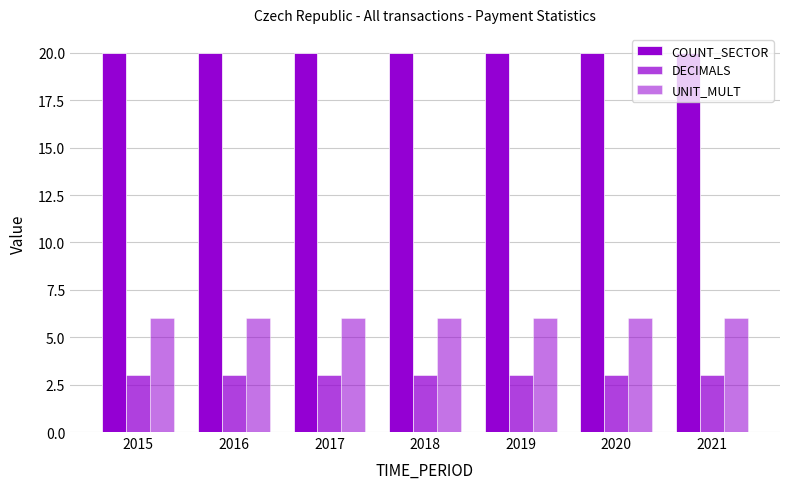

Count the number of data series in this chart.

3